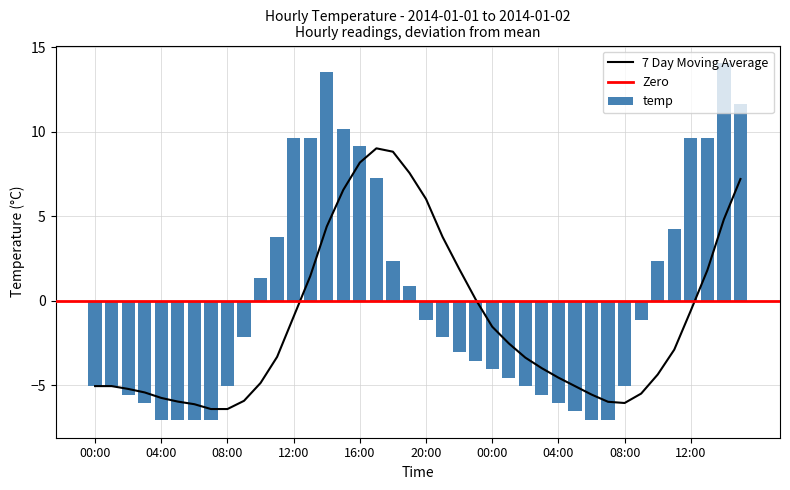

What is the label of the 19th bar from the right?

21:00